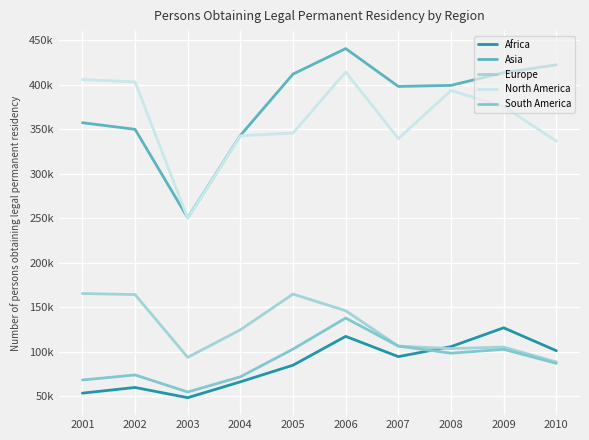

At which label does South America first exceed 98555?

2005